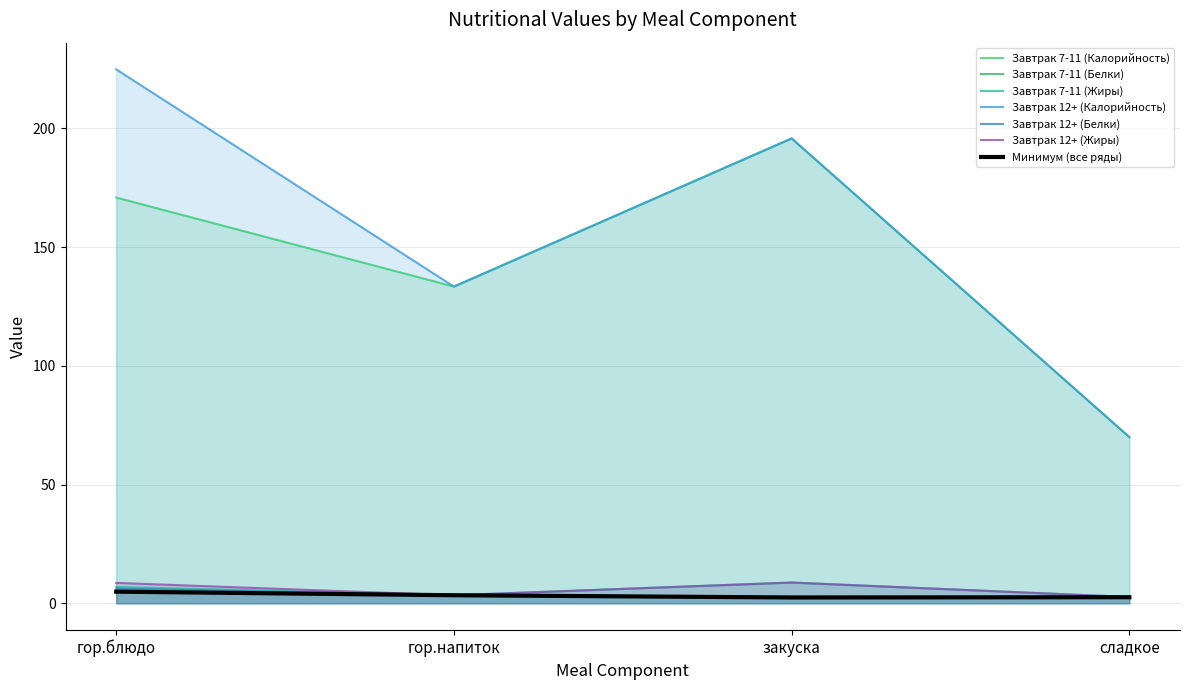

Reading right to left, extract all data points from this chart.

Завтрак 7-11 (Калорийность): сладкое=70.0	закуска=195.8	гор.напиток=133.4	гор.блюдо=170.9
Завтрак 7-11 (Белки): сладкое=2.6	закуска=2.5	гор.напиток=3.5	гор.блюдо=4.9
Завтрак 7-11 (Жиры): сладкое=2.7	закуска=8.8	гор.напиток=3.4	гор.блюдо=6.9
Завтрак 12+ (Калорийность): сладкое=70.0	закуска=195.8	гор.напиток=133.4	гор.блюдо=224.9
Завтрак 12+ (Белки): сладкое=2.6	закуска=2.5	гор.напиток=3.5	гор.блюдо=6.1
Завтрак 12+ (Жиры): сладкое=2.7	закуска=8.8	гор.напиток=3.4	гор.блюдо=8.6